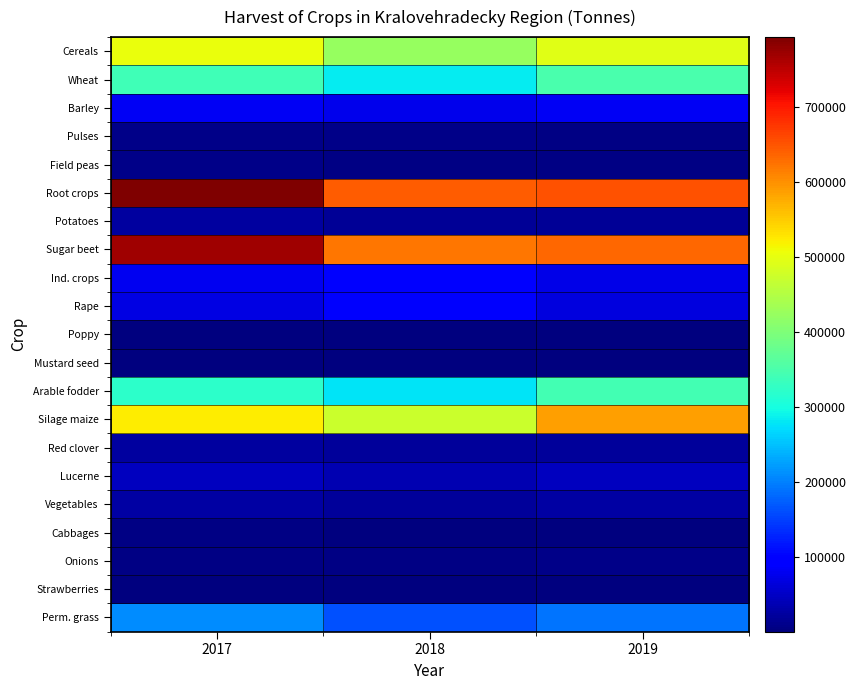

How many distinct data groups are displayed?

21